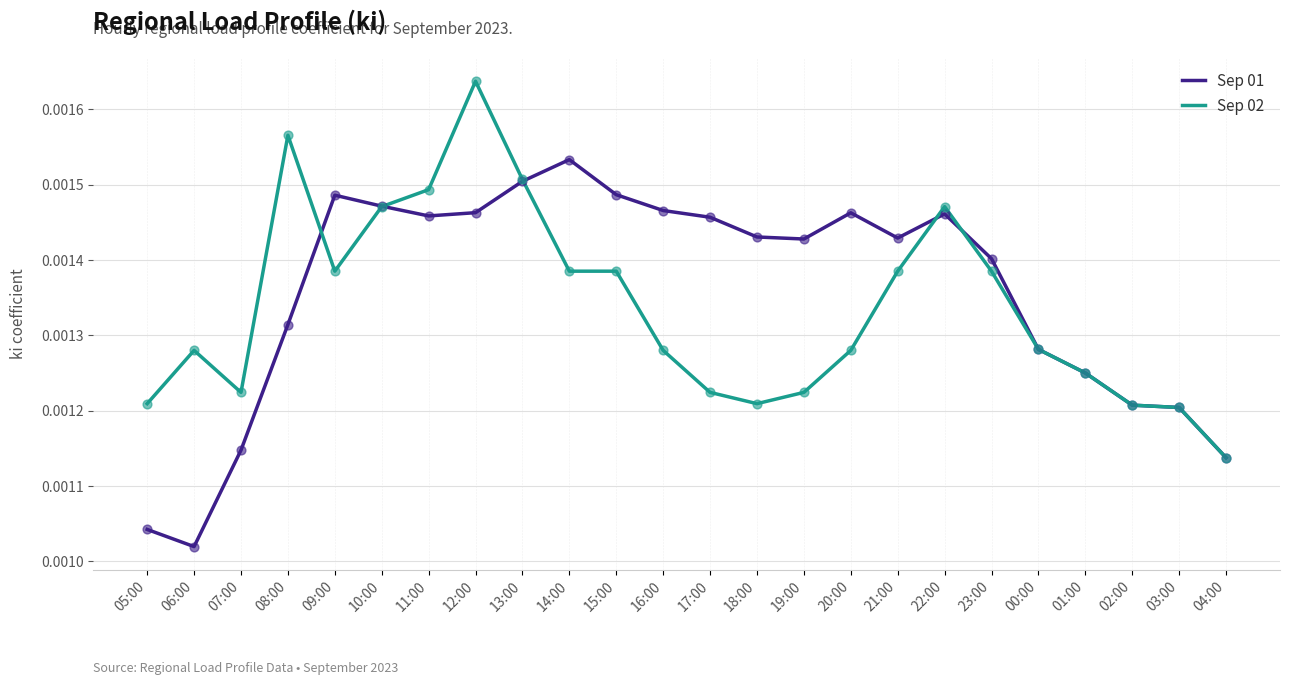

Which series changed the most between 09:00 and 03:00?

Sep 01